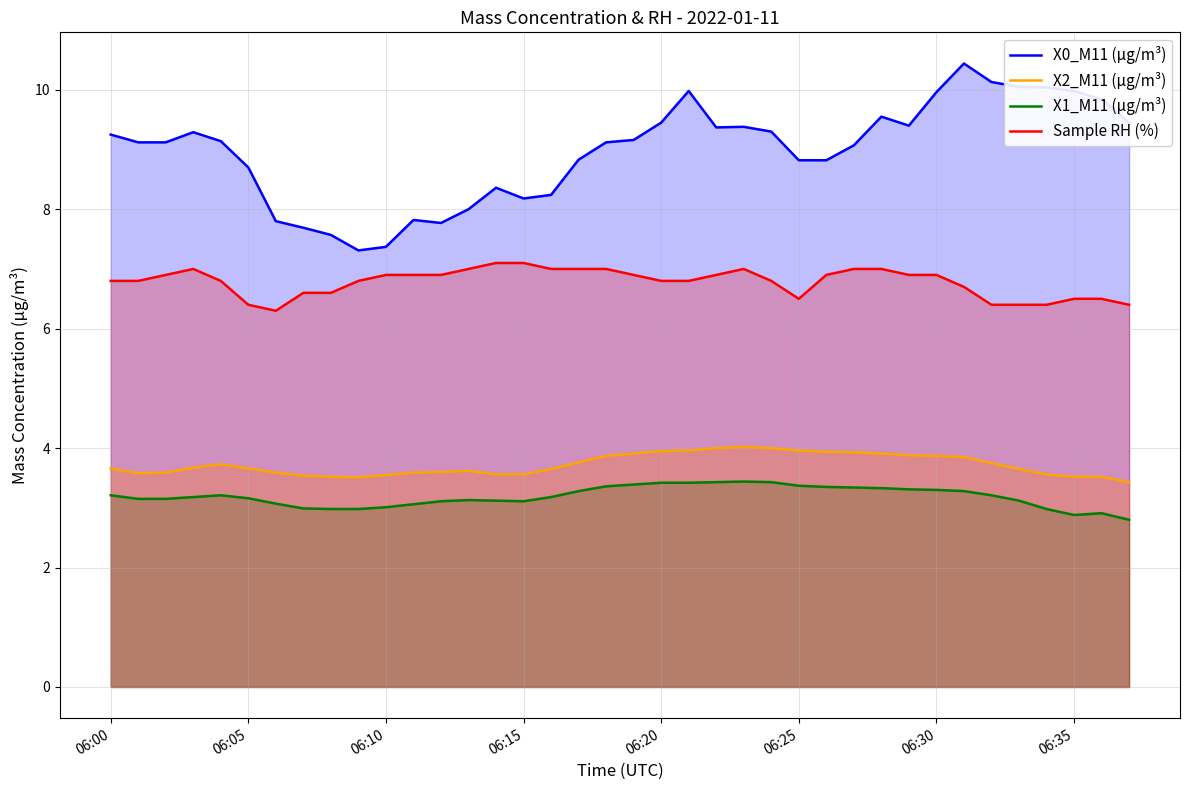

True or false: X2_M11 (μg/m³) has a value of 6.3 at 32.

False